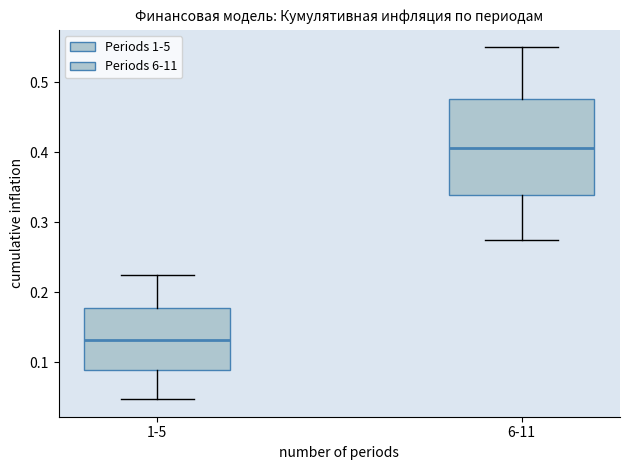

Where does the lower whisker of the box for 1-5 end on the y-axis? The values are not printed on the chart, so give them approximately, as read against the axis.

0.05